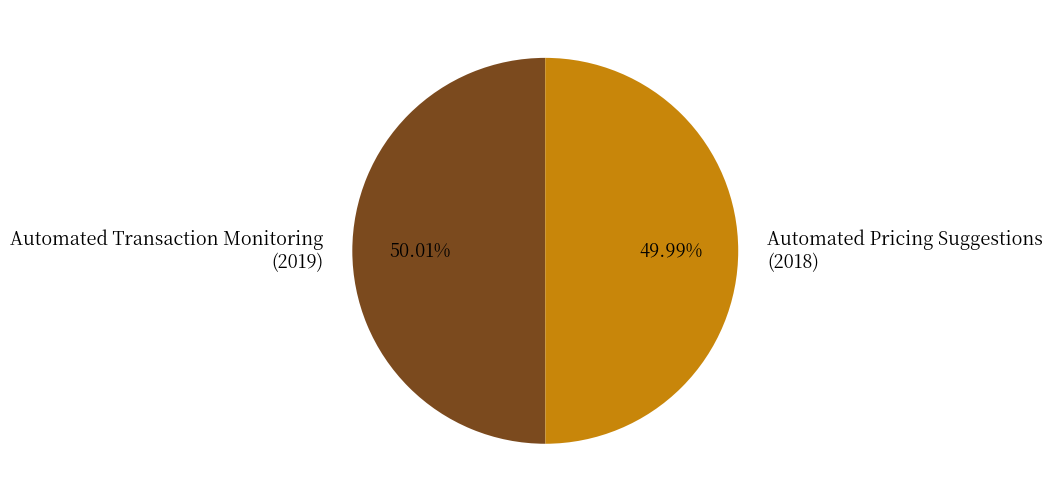

Approximately how many times larger is the value at Automated Pricing Suggestions (2018) compared to Automated Transaction Monitoring (2019)?

1.0